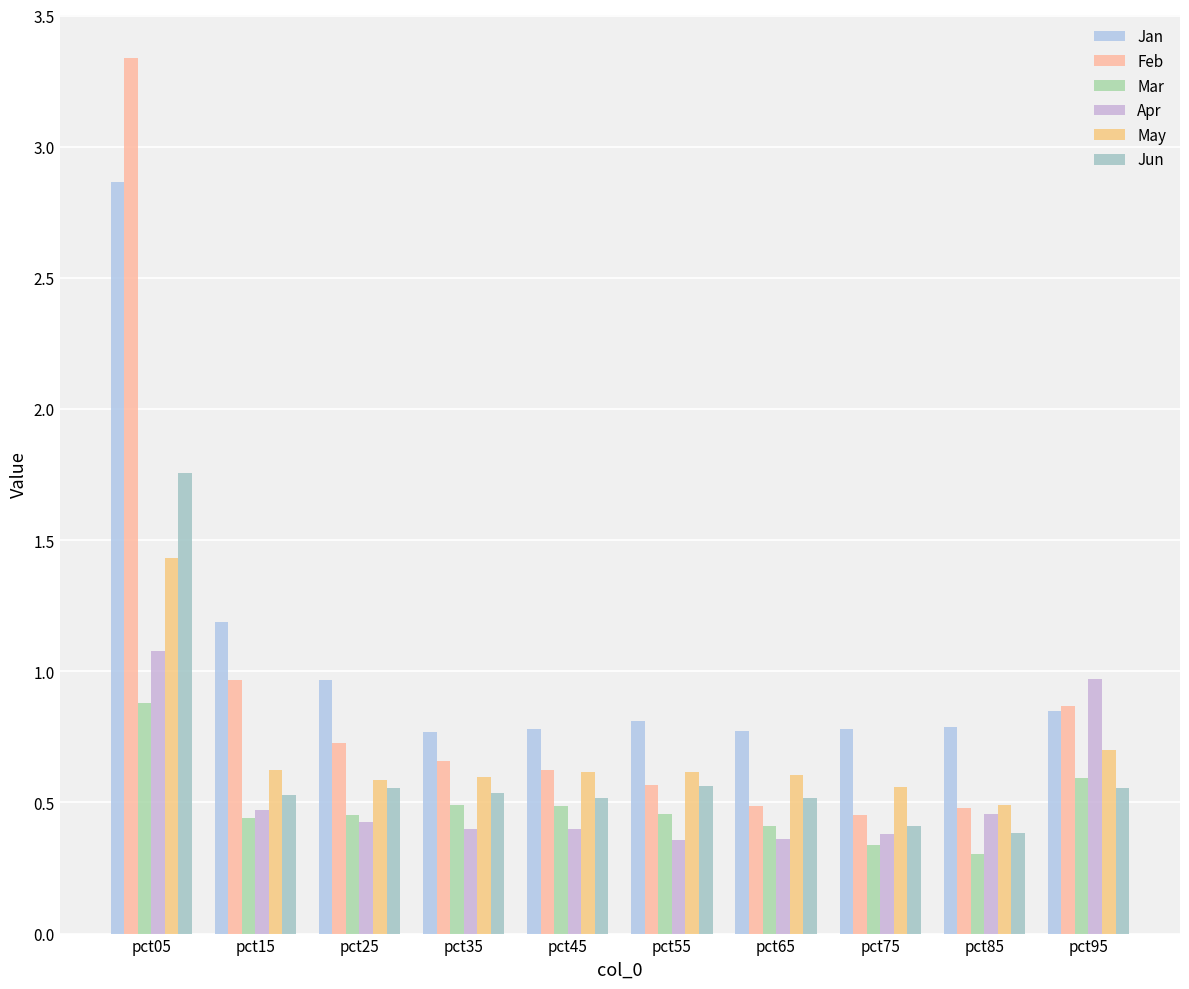

How many bars are there in total?

60